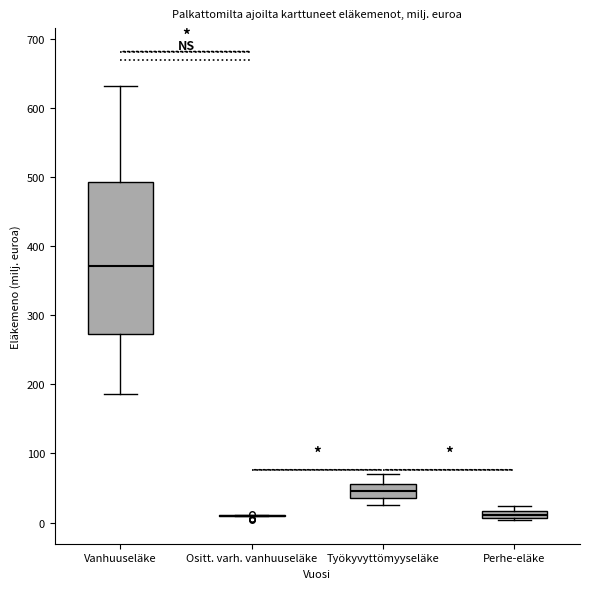

Where does the upper whisker of the box for Työkyvyttömyyseläke end on the y-axis? The values are not printed on the chart, so give them approximately, as read against the axis.

70